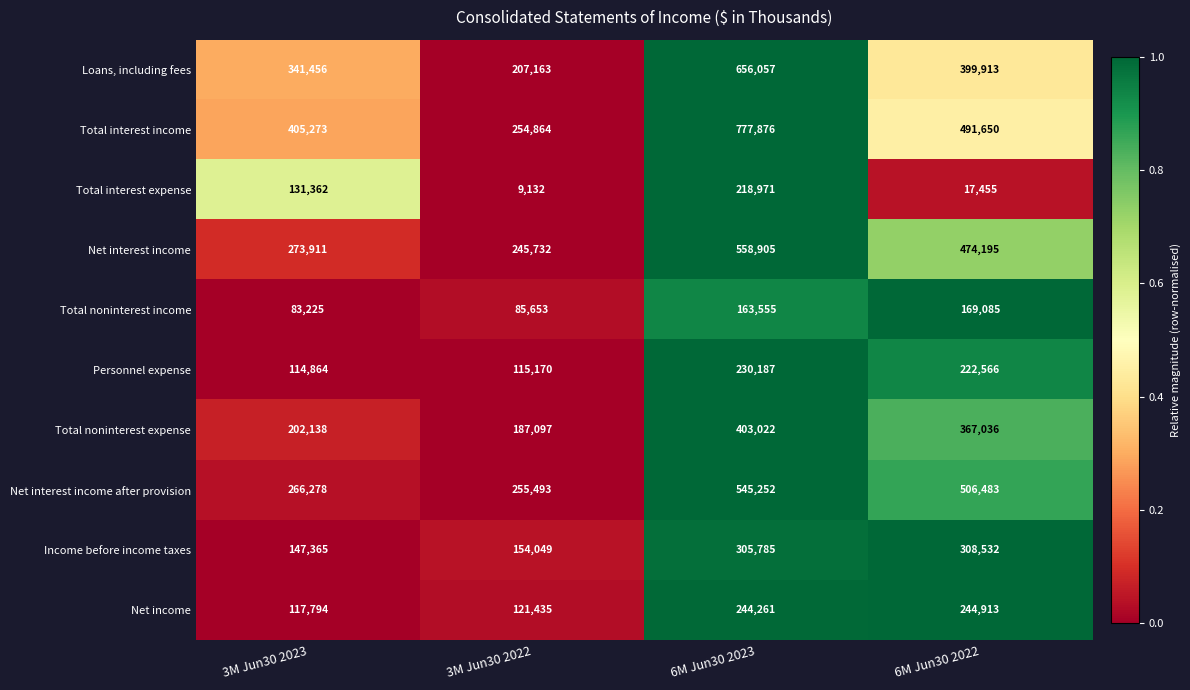

Which label corresponds to the largest value in the chart?

6M Jun30 2023